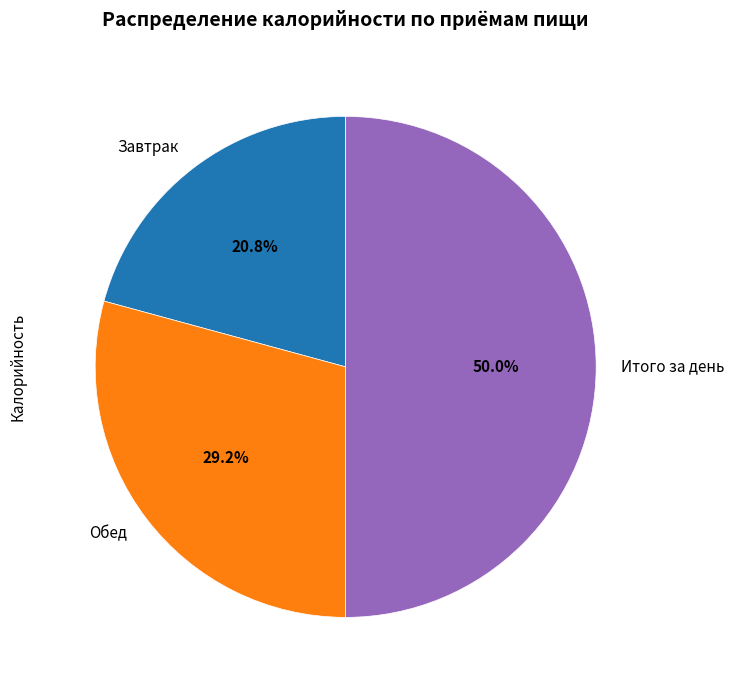

Is it true that Итого за день is 63% of the pie?

False